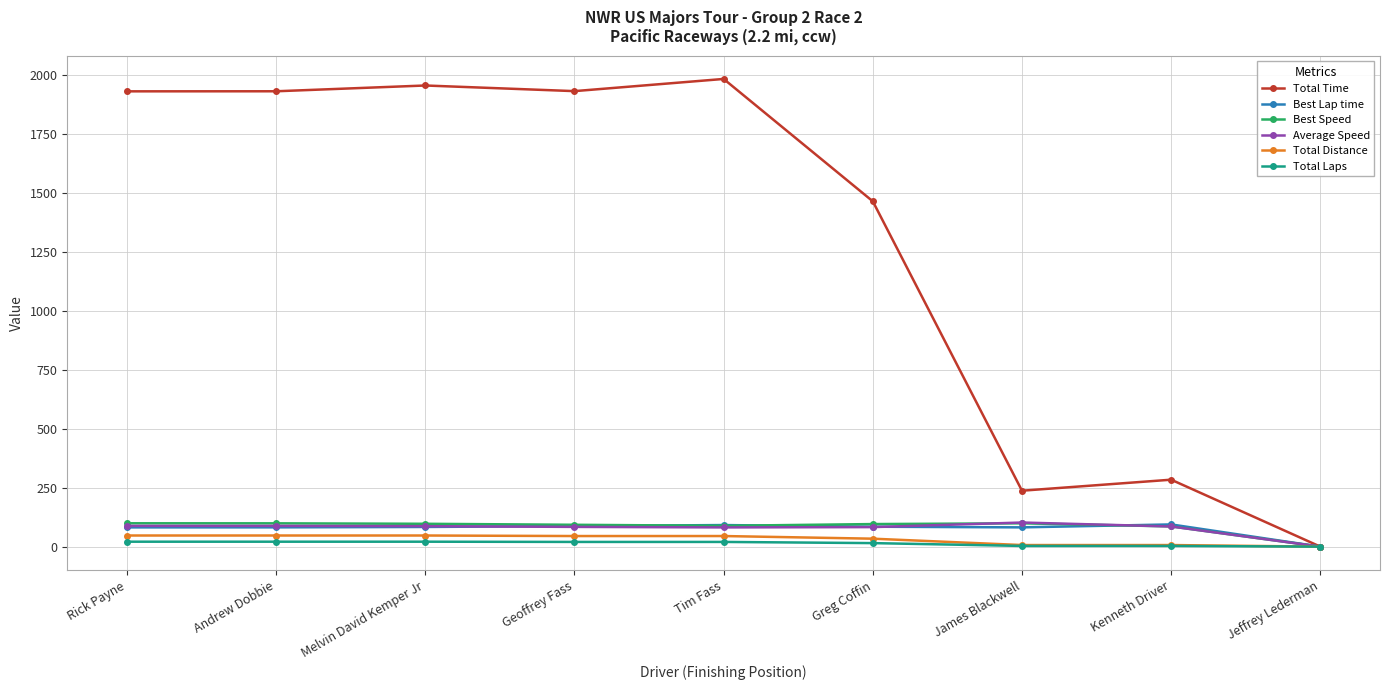

What is the value of the Average Speed point at the 8th from the left?

85.5